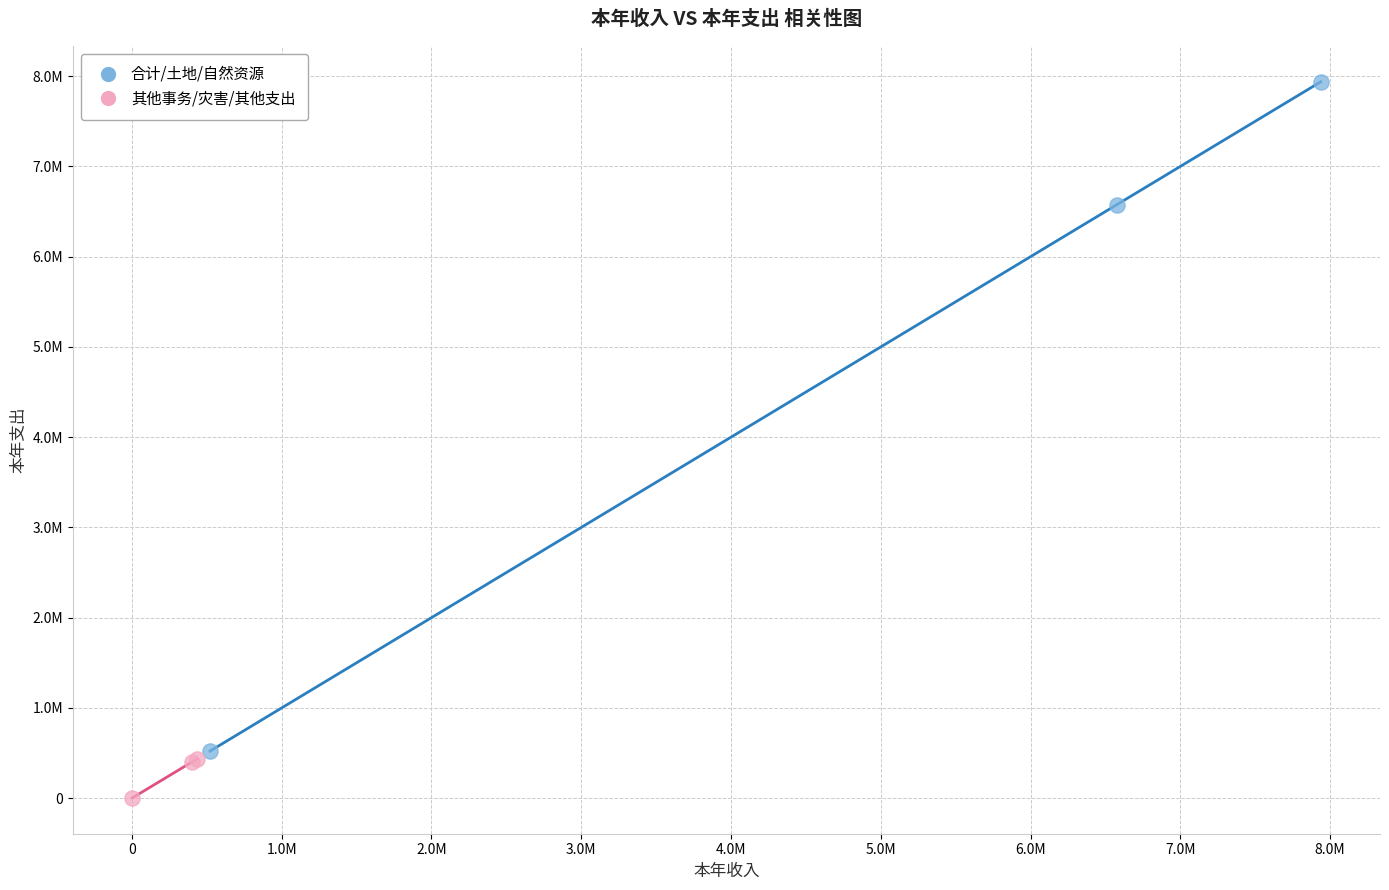

Which series contains the highest Y value?

合计/土地/自然资源